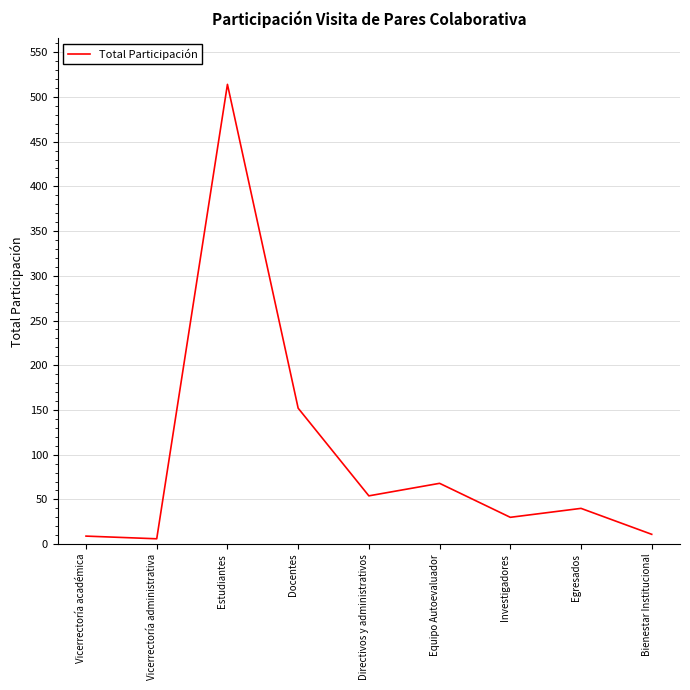

How many series are shown in this chart?

1